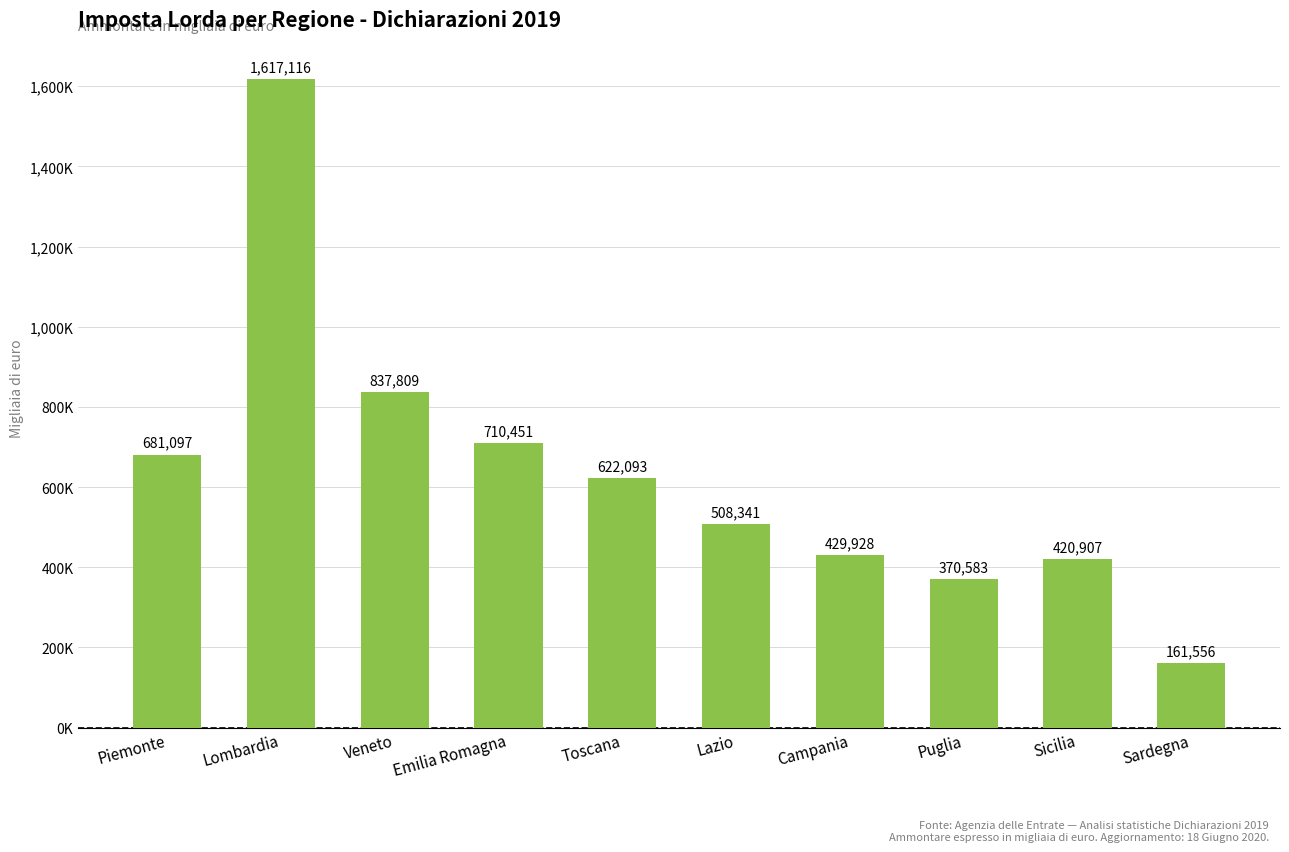

What is the sum of all values?

6359881